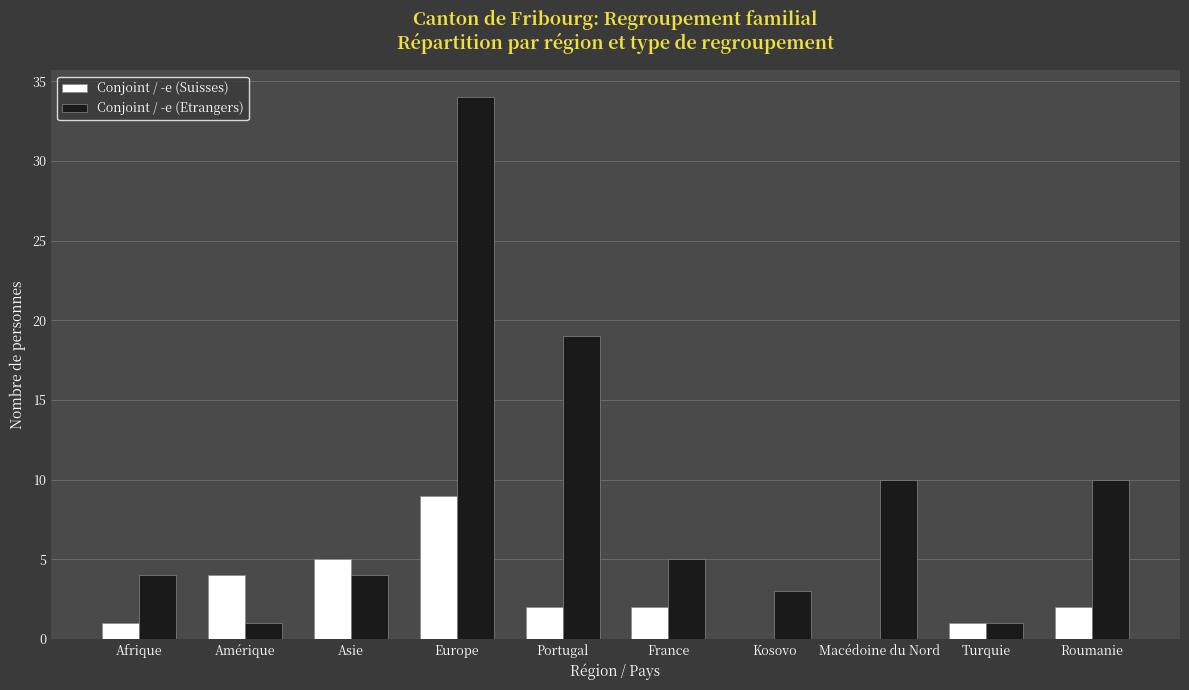

Which category has the highest value in the Conjoint / -e (Suisses) series?

Europe